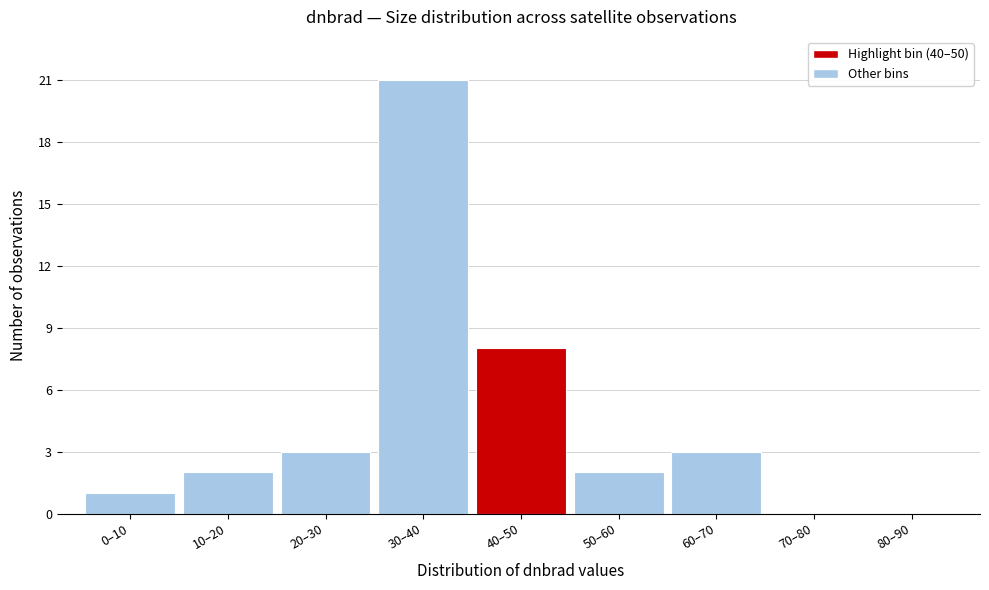

Reading right to left, transcribe all the data shown in this chart.

80–90=0	70–80=0	60–70=3	50–60=2	40–50=8	30–40=21	20–30=3	10–20=2	0–10=1